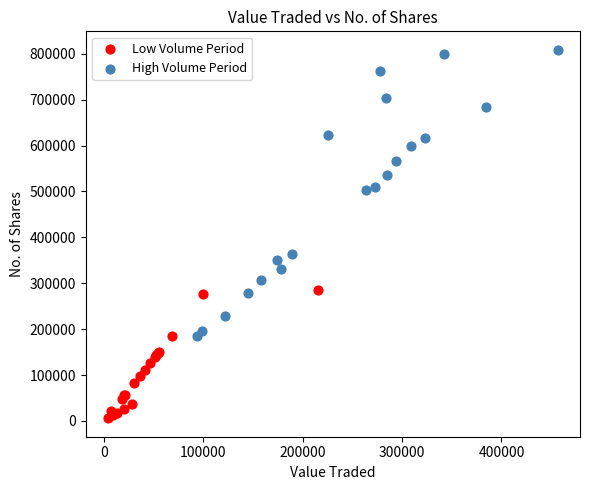

Which series has the largest Y range (max minus min)?

High Volume Period